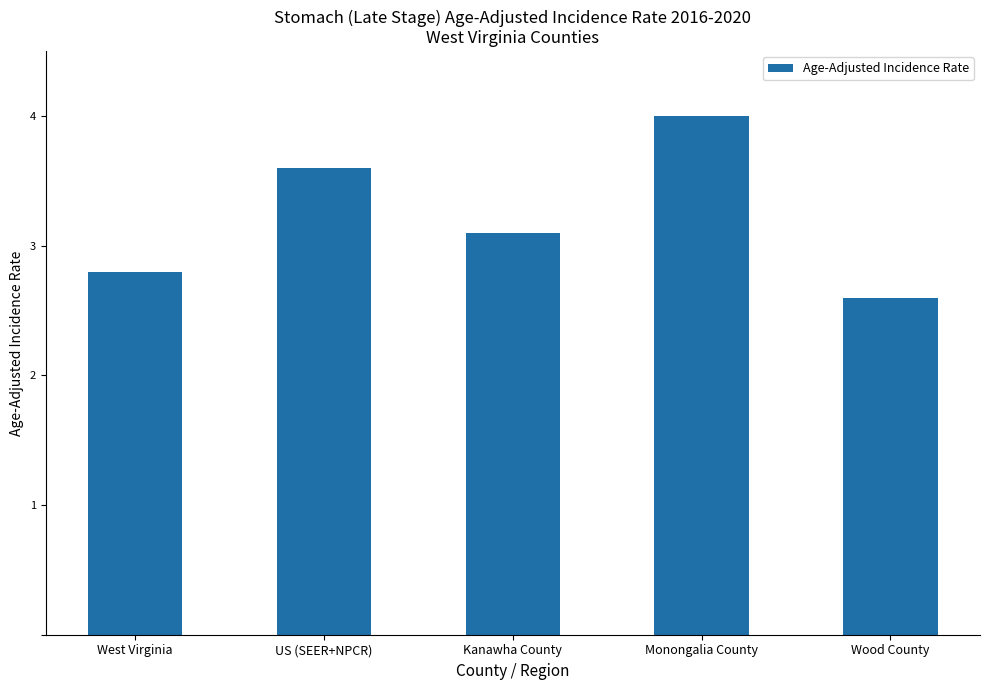

List the labels in order of value, largest first.

Monongalia County, US (SEER+NPCR), Kanawha County, West Virginia, Wood County